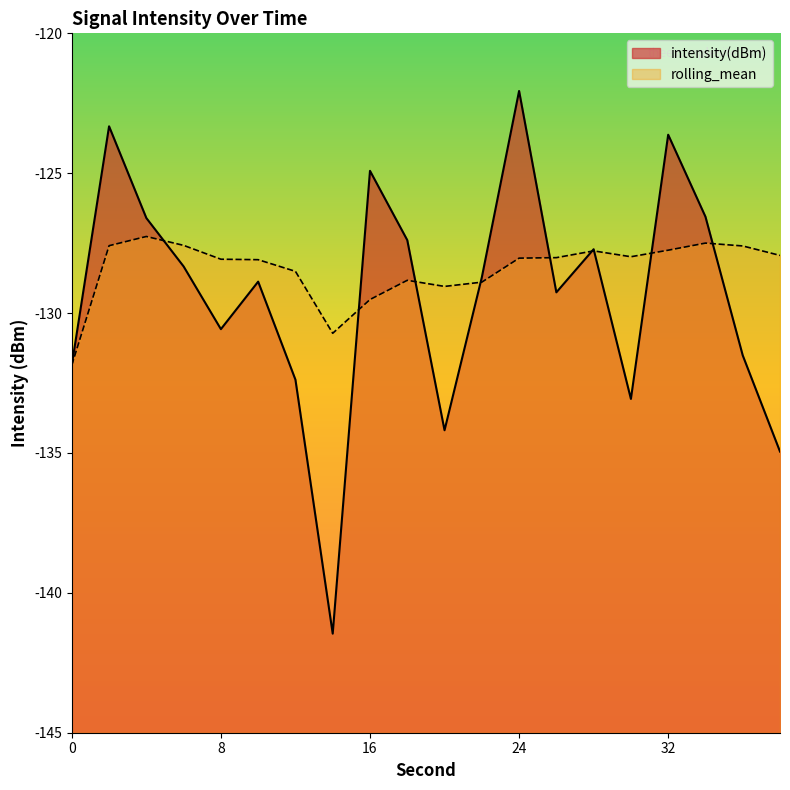

The intensity(dBm) series shows -133.1 at 30. True or false?

True